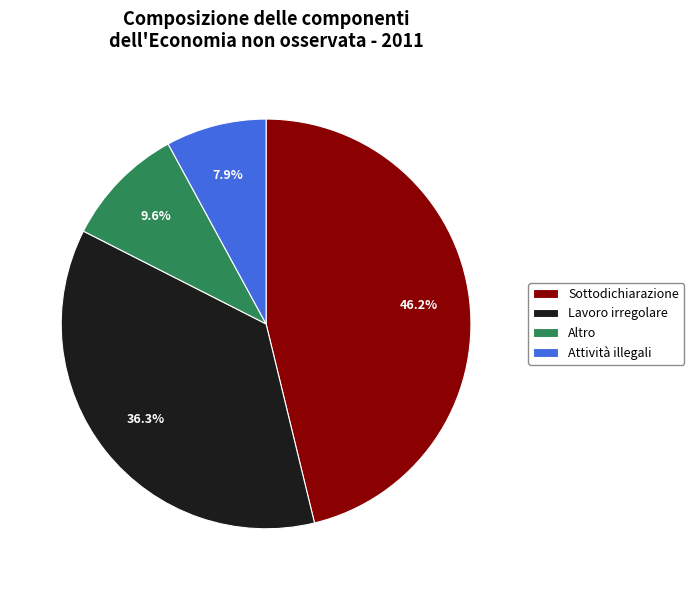

The Attività illegali slice represents 8% of the pie. True or false?

True